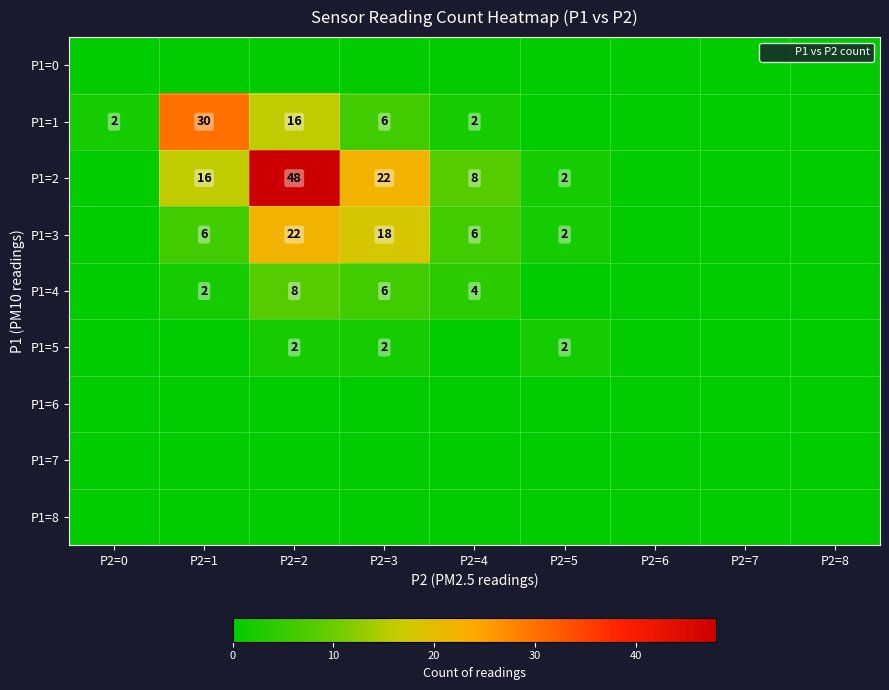

Rank the series by their maximum value, from highest to lowest.

P1=2, P1=1, P1=3, P1=4, P1=5, P1=0, P1=6, P1=7, P1=8